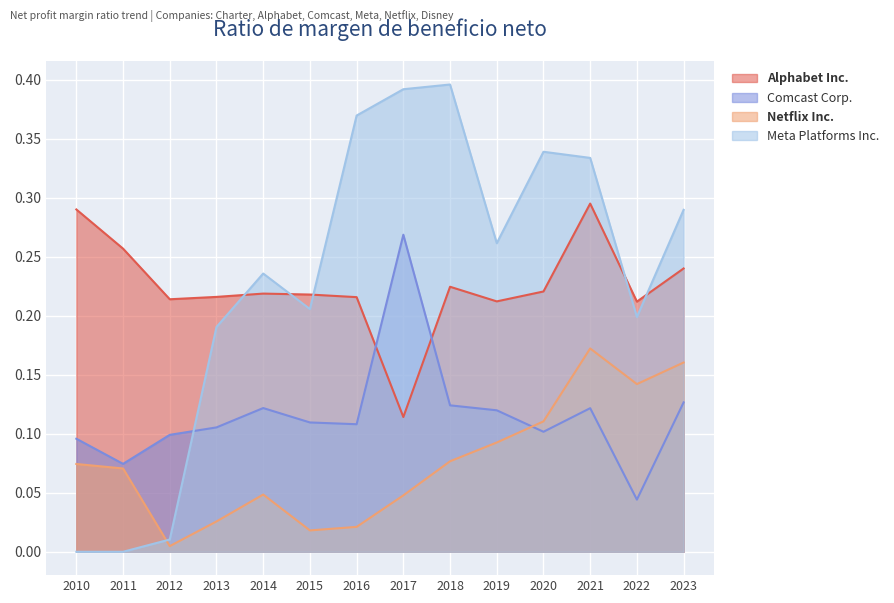

Where is the first local minimum for Netflix Inc.?

2012